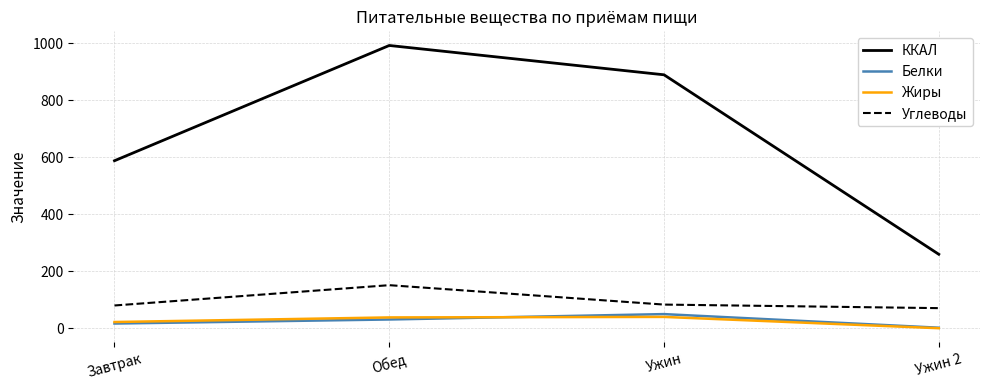

List the series in order of their peak value, lowest first.

Жиры, Белки, Углеводы, ККАЛ